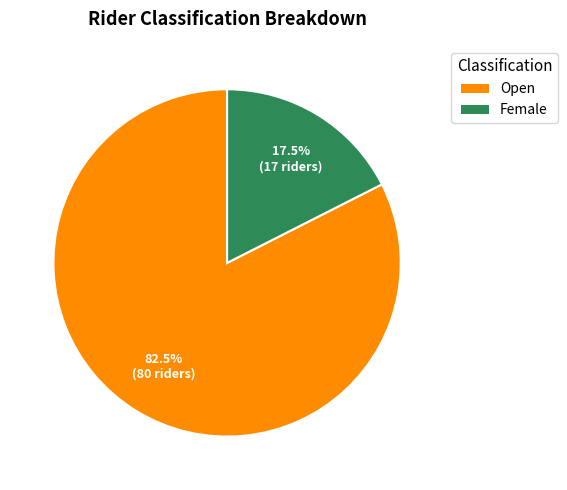

Which has a higher value, Female or Open?

Open